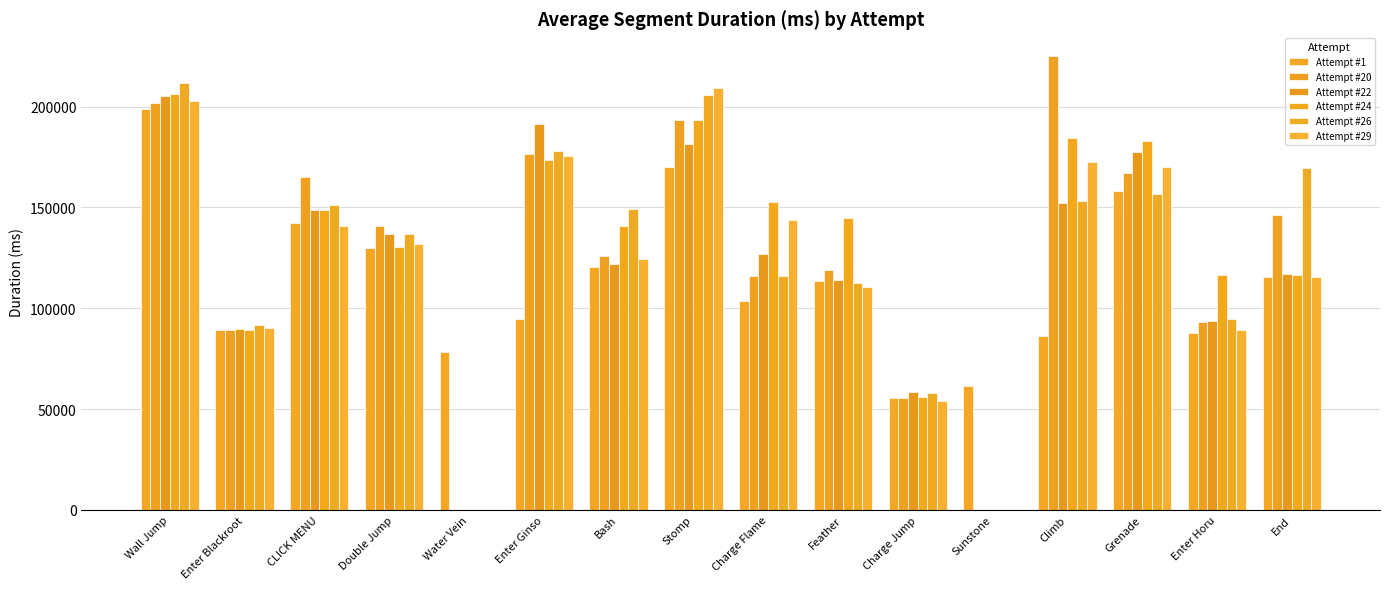

Reading left to right, what are all the values shown in this chart?

Attempt #1: 198990	89010	142200	129910	78240	94530	120280	170290	103509	113580	55570	61370	86400	158130	87880	115720
Attempt #20: 201970	89351	165076	140590	0	176596	126143	193297	115735	118985	55572	0	225125	166998	92947	146248
Attempt #22: 205129	89600	148882	136703	0	191200	121918	181522	127046	113956	58583	0	152091	177639	93553	116878
Attempt #24: 206025	88983	148766	130169	0	173487	141026	193464	152554	144937	56177	0	184392	182732	116550	116708
Attempt #26: 211918	91822	151079	136874	0	178202	149029	205597	115838	112264	57872	0	153367	156757	94538	169333
Attempt #29: 202839	90283	140541	131987	0	175441	124433	209236	143896	110673	54069	0	172402	170257	89032	115594